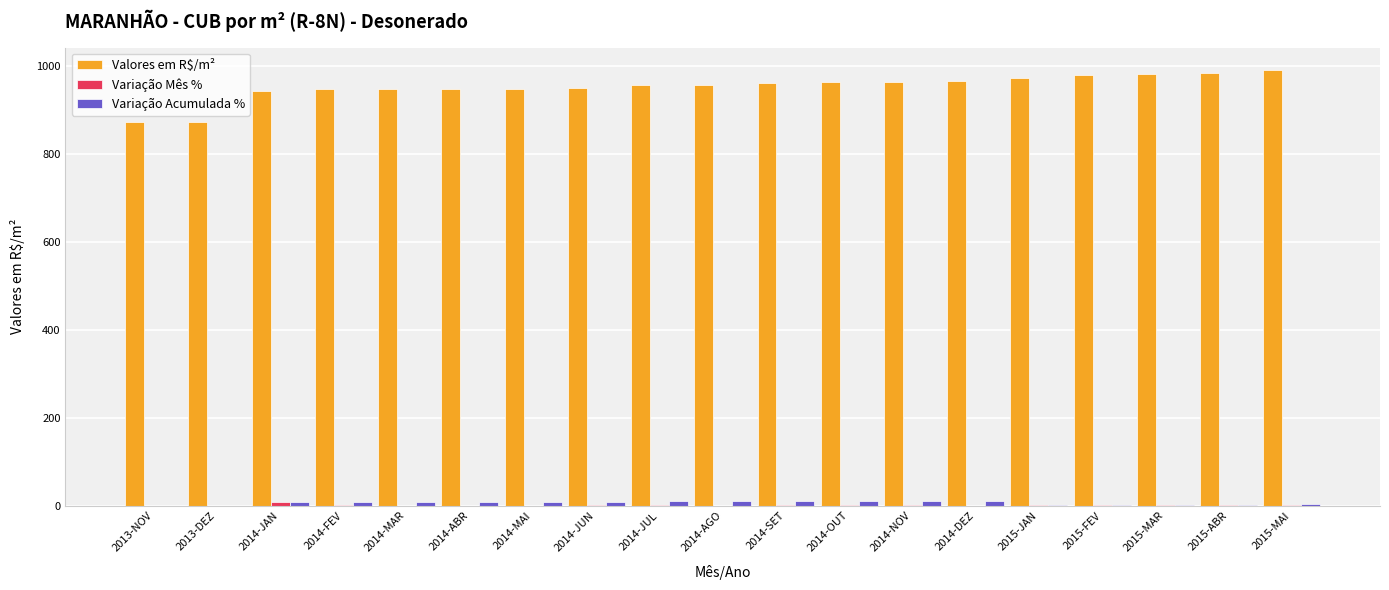

What is the greatest value displayed?

991.4